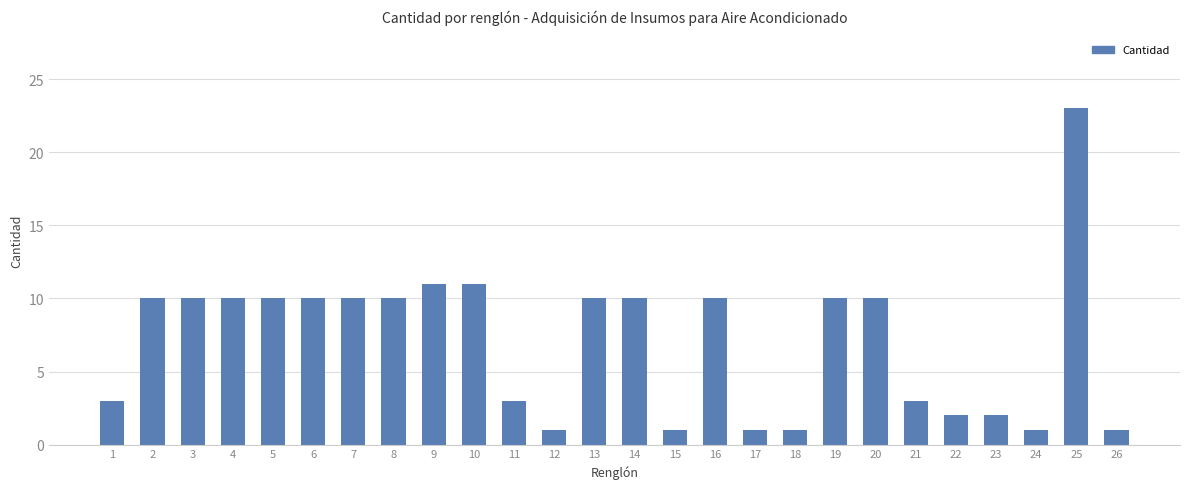

What is the sum of all values?

184